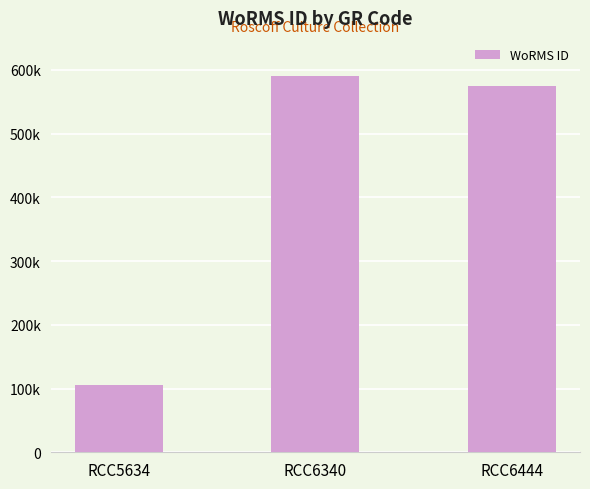

The chart shows a value of 171069 at RCC5634. True or false?

False